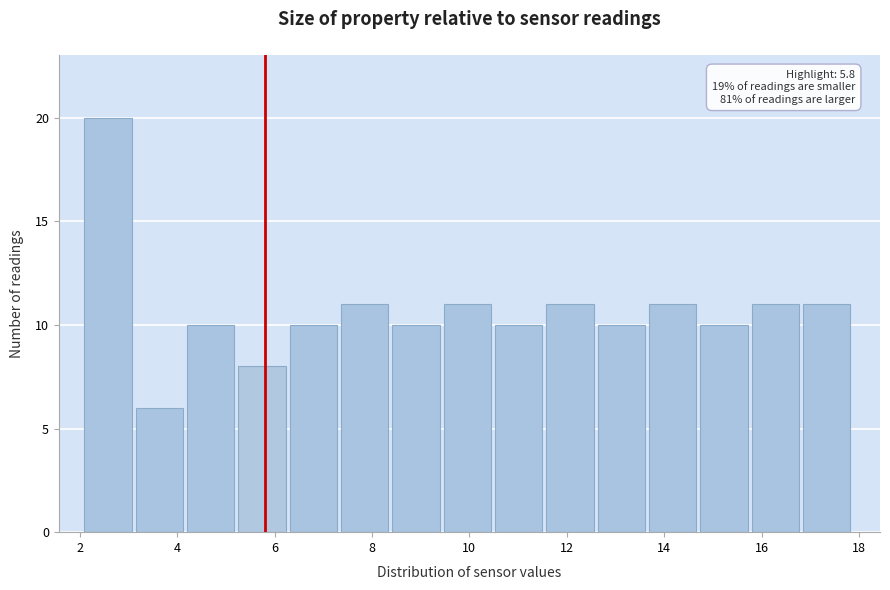

Over which range of the x-axis is the bar tallest?

2.2 to 3.2